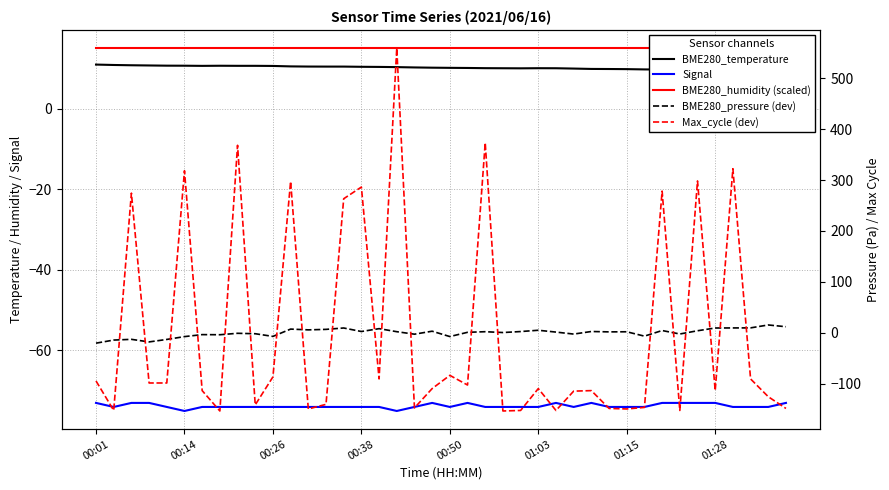

What is the maximum value for Signal?

-73